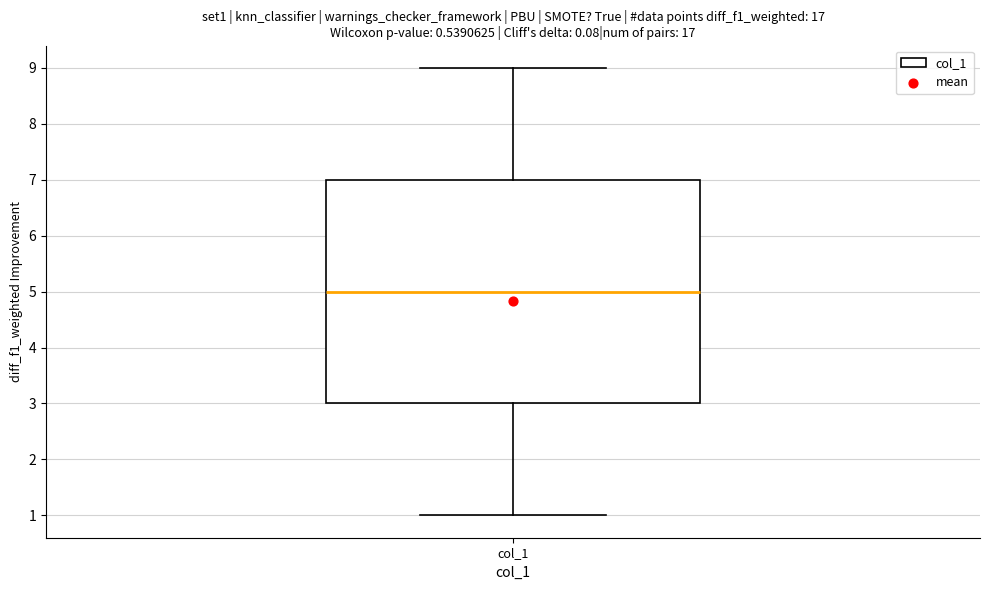

Transcribe this box plot: give where the median line is, the range the box spans, and where the two whiskers end, as read against the y-axis. The values are not printed on the chart, so give them approximately, as read against the axis.

median 5, box 3 to 7, whiskers 1 to 9